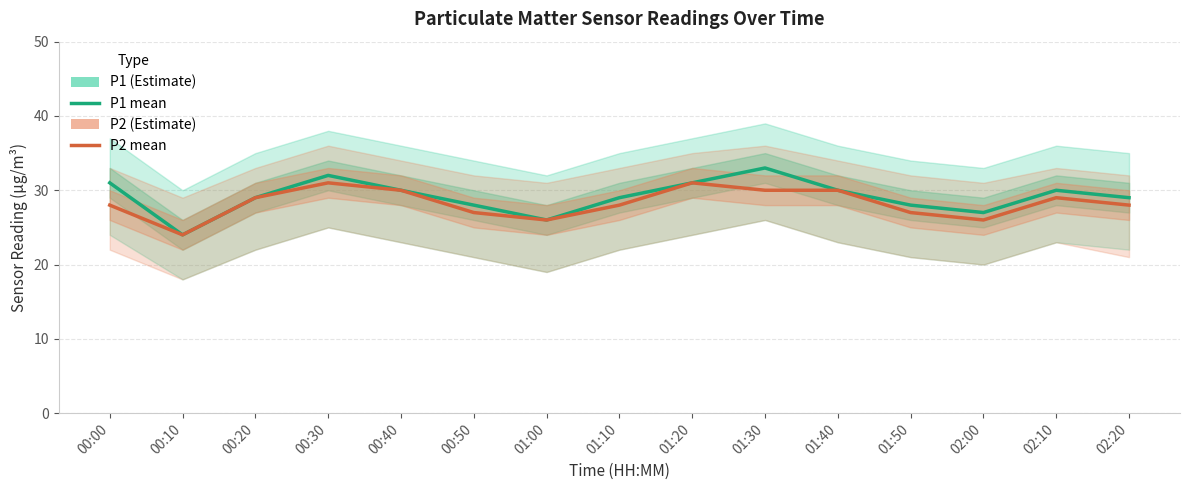

Reading left to right, extract all data points from this chart.

P1: 31	24	29	32	30	28	26	29	31	33	30	28	27	30	29
P2: 28	24	29	31	30	27	26	28	31	30	30	27	26	29	28